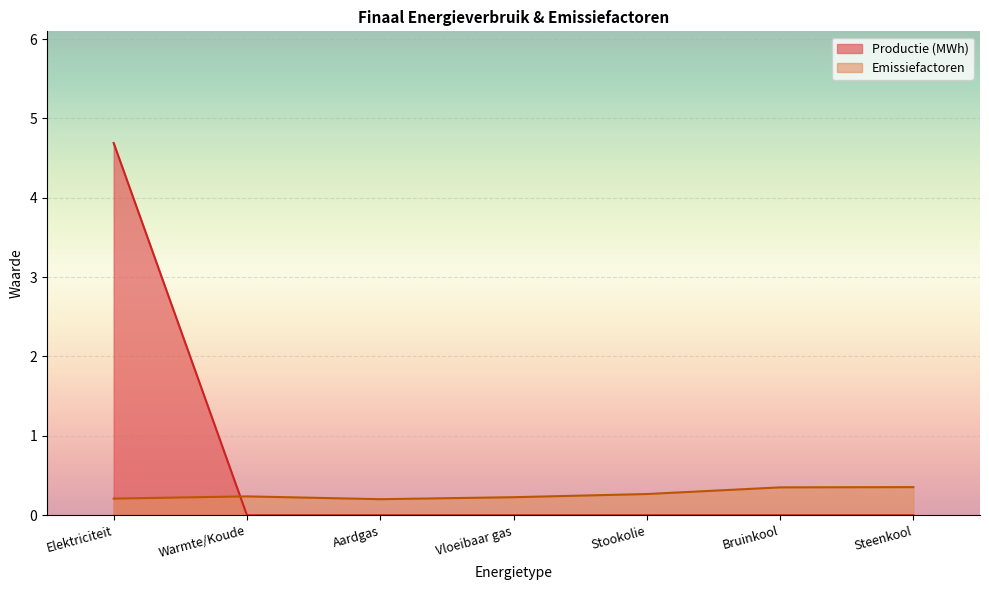

Is it true that Emissiefactoren equals 0.4 at Warmte/Koude?

False